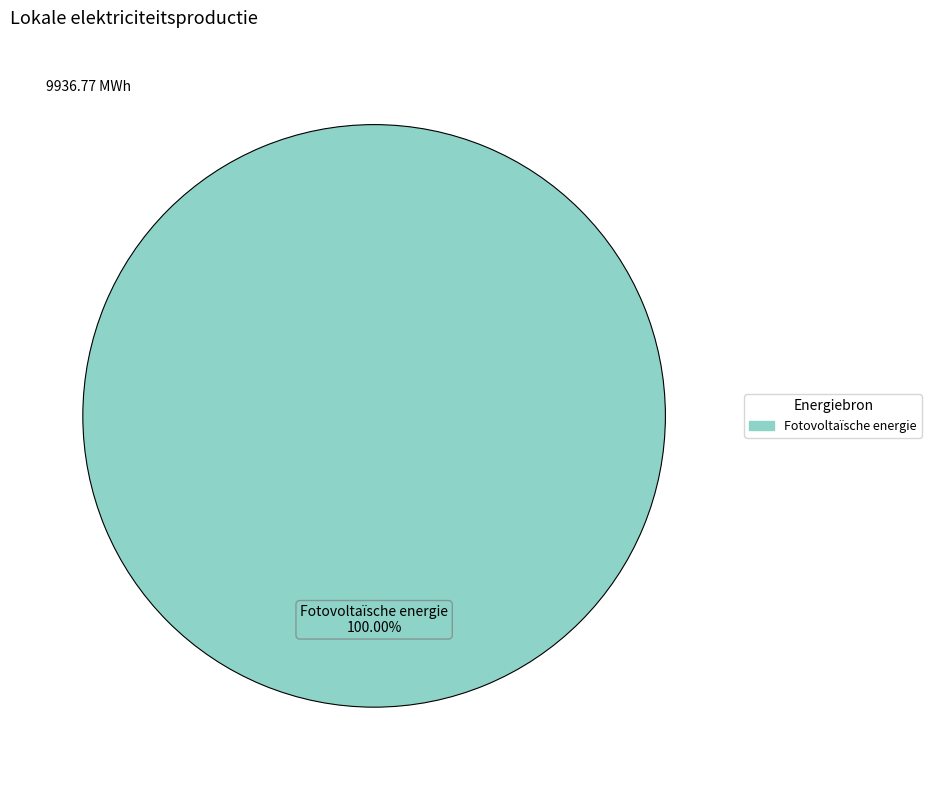

Rank the categories by value from lowest to highest.

Fotovoltaïsche energie